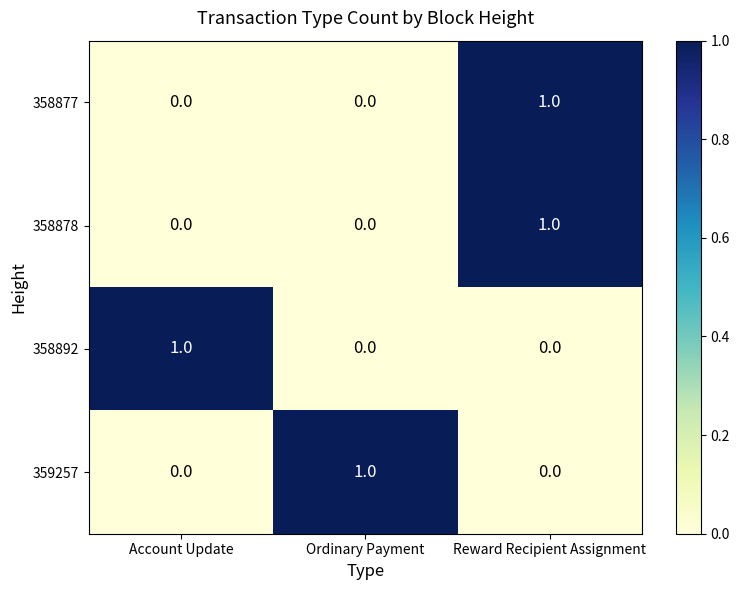

Is it true that 358892 equals 1 at Account Update?

True